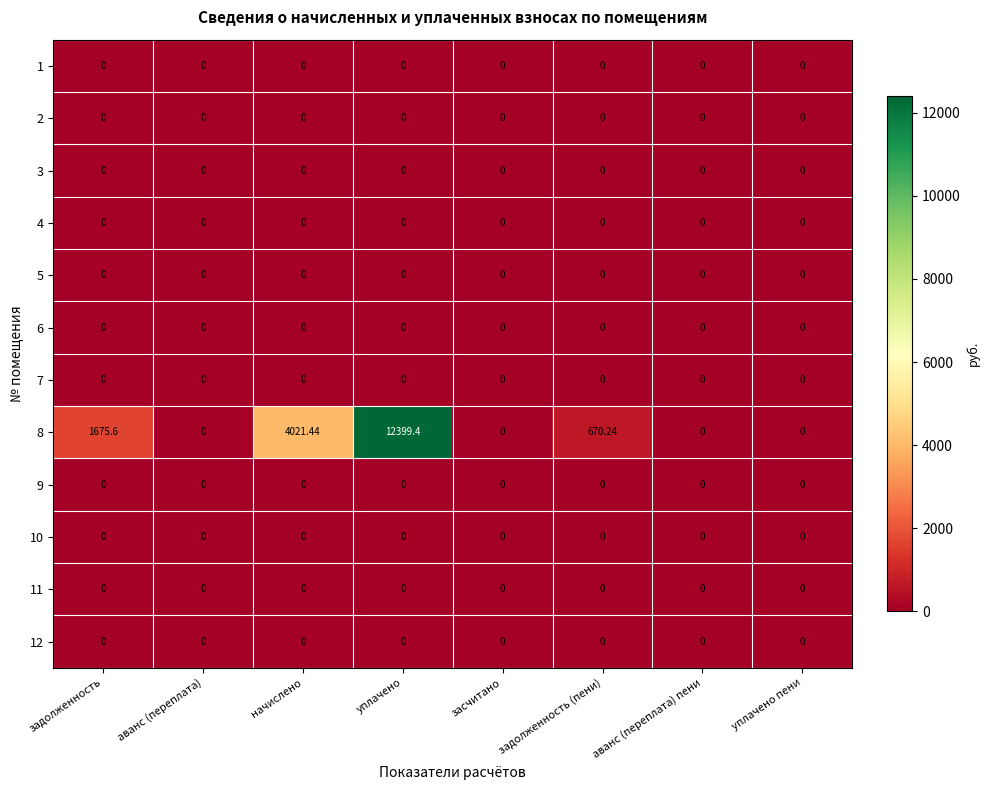

Is the value of 7 at засчитано greater than the value of 8 at задолженность (пени)?

No